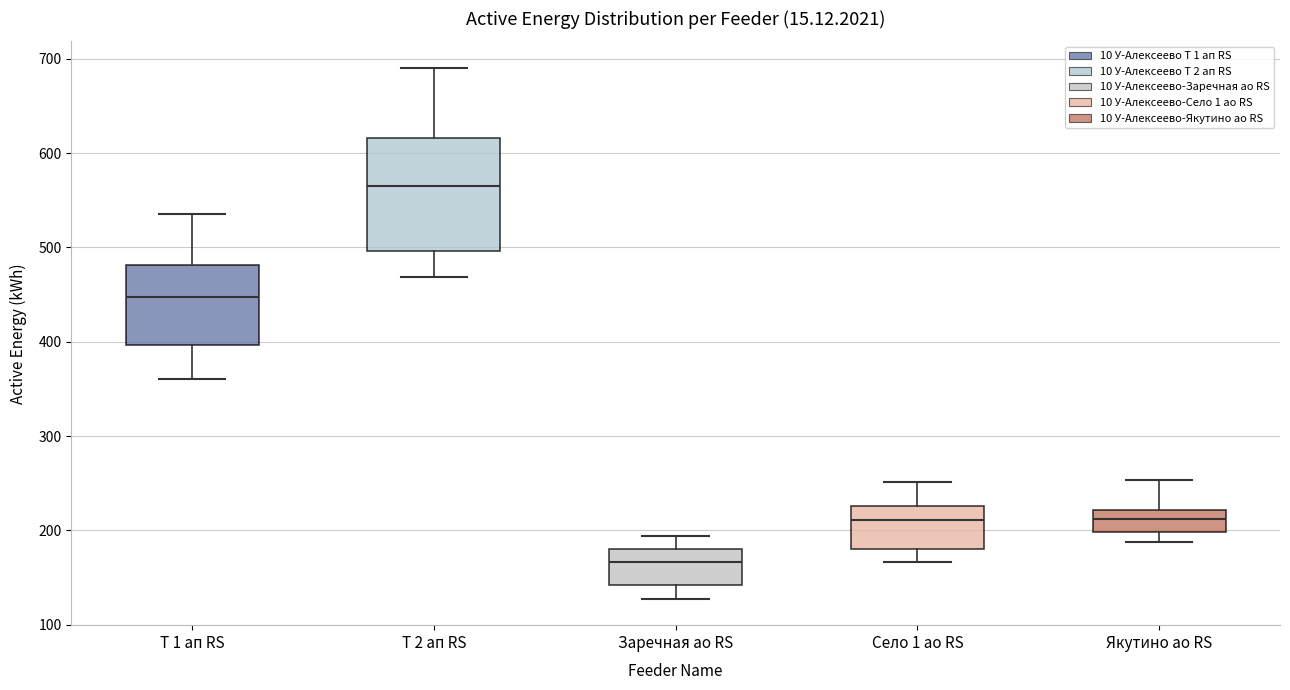

Reading left to right, read every box against the y-axis: the position of its median line, the range the box covers, and the ends of its whiskers. The values are not printed on the chart, so give them approximately, as read against the axis.

Т 1 ап RS: median 450, box 400 to 480, whiskers 360 to 540
Т 2 ап RS: median 570, box 500 to 620, whiskers 470 to 690
Заречная ао RS: median 170, box 140 to 180, whiskers 130 to 190
Село 1 ао RS: median 210, box 180 to 230, whiskers 170 to 250
Якутино ао RS: median 210, box 200 to 220, whiskers 190 to 250